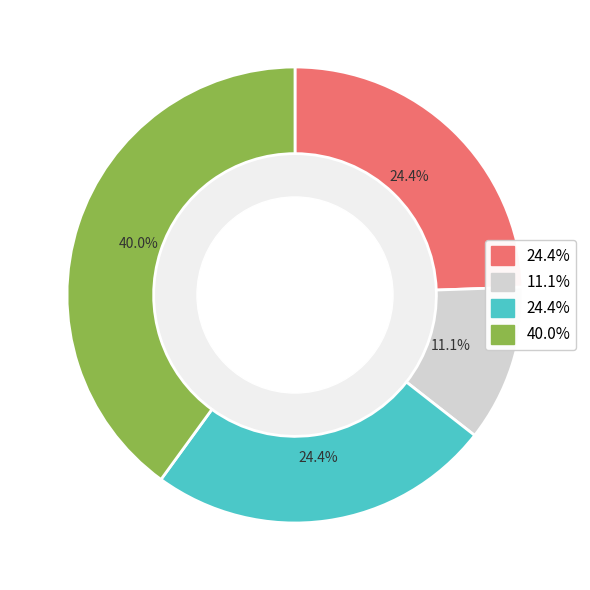

Is there a majority slice in this chart?

No